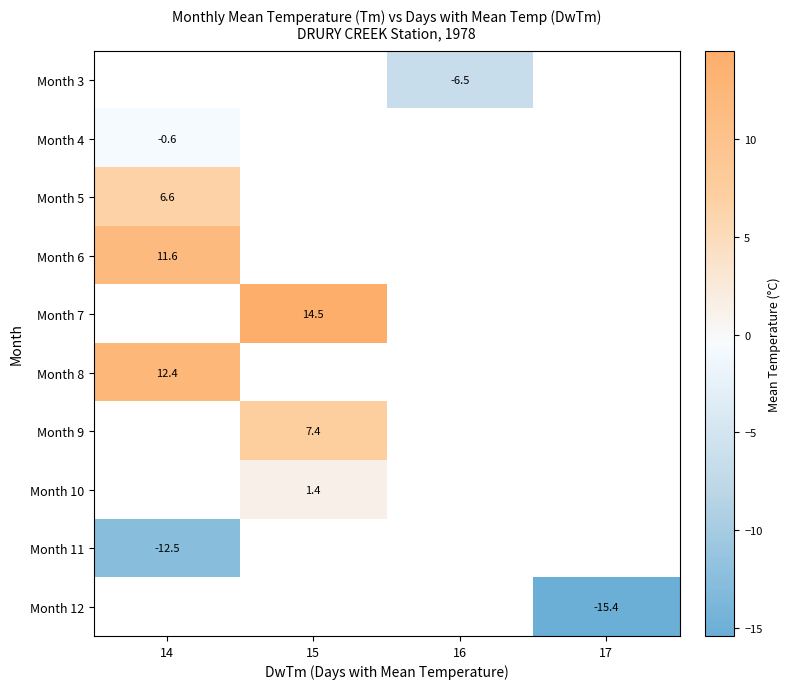

Is the value of Month 3 at 16 greater than the value of Month 12 at 17?

Yes